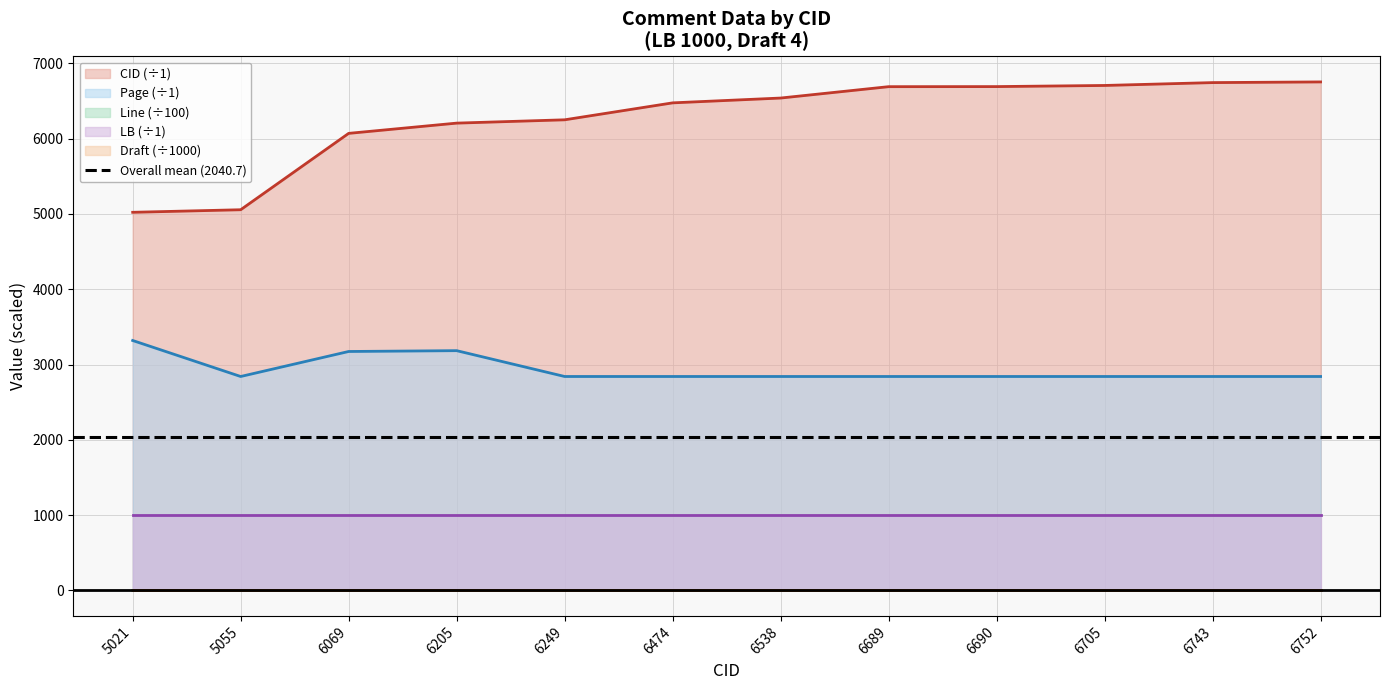

Between 6743 and 6205, which is larger?

6743